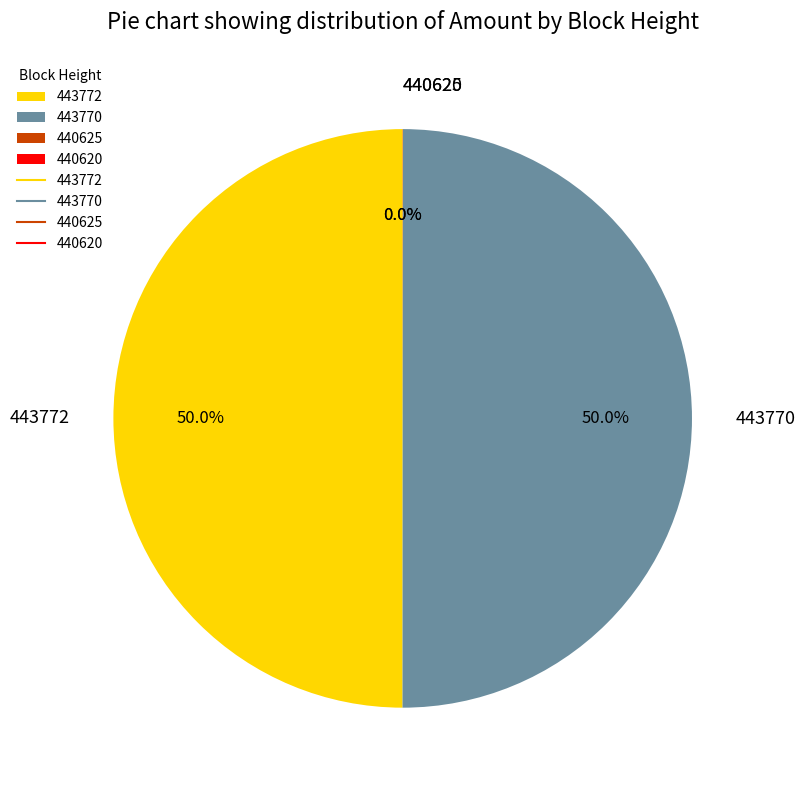

Do 443772 and 443770 together represent more than half of the pie?

Yes